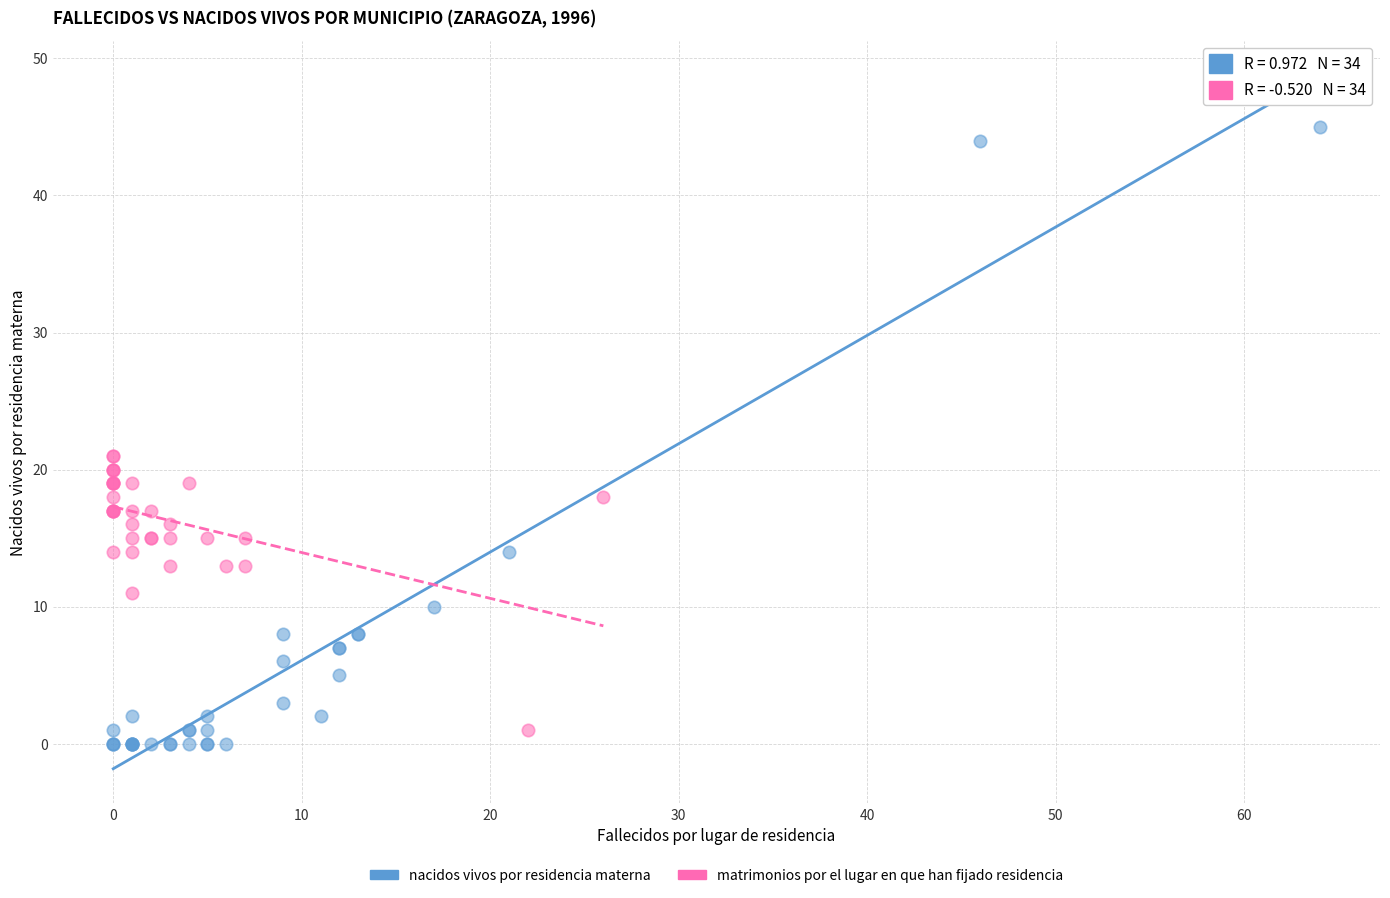

Which series reaches the maximum Y coordinate?

nacidos vivos por residencia materna